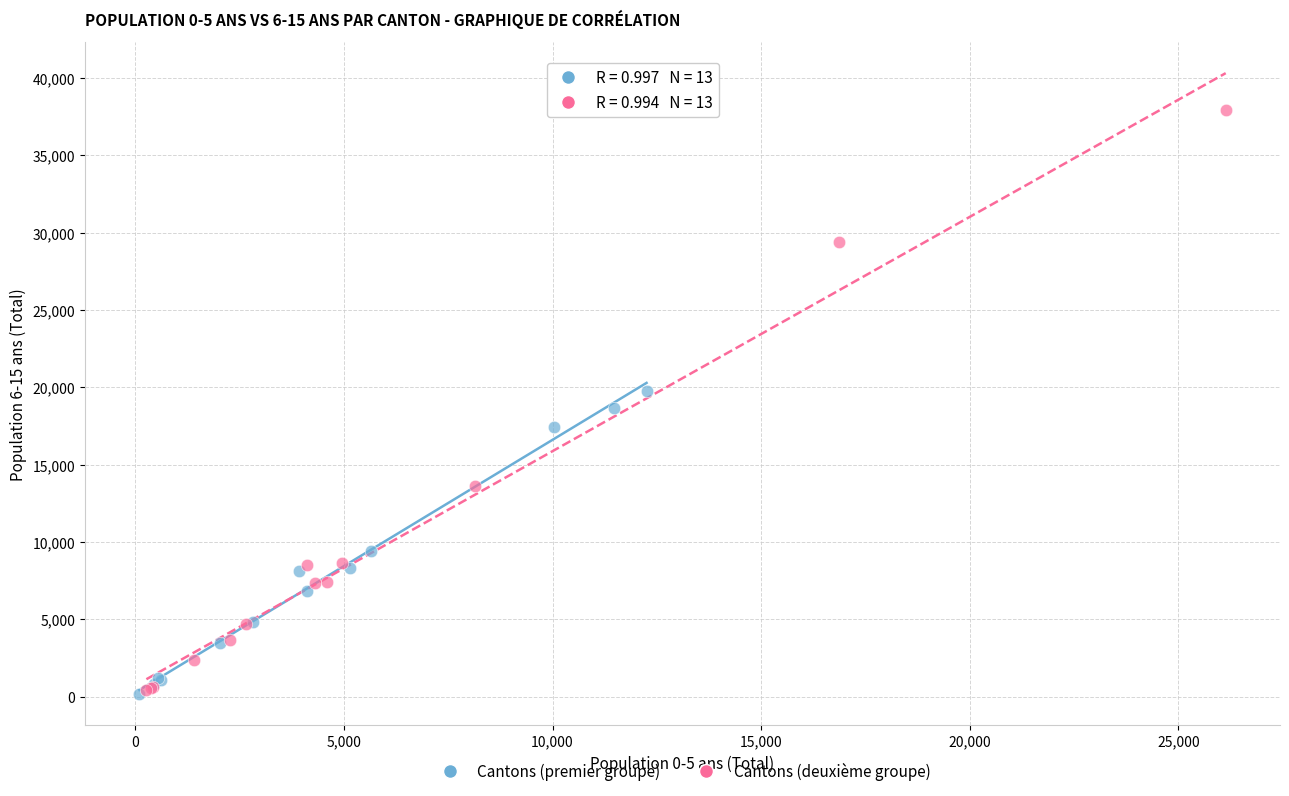

What are all the series names shown in the legend?

Cantons (premier groupe), Cantons (deuxième groupe)